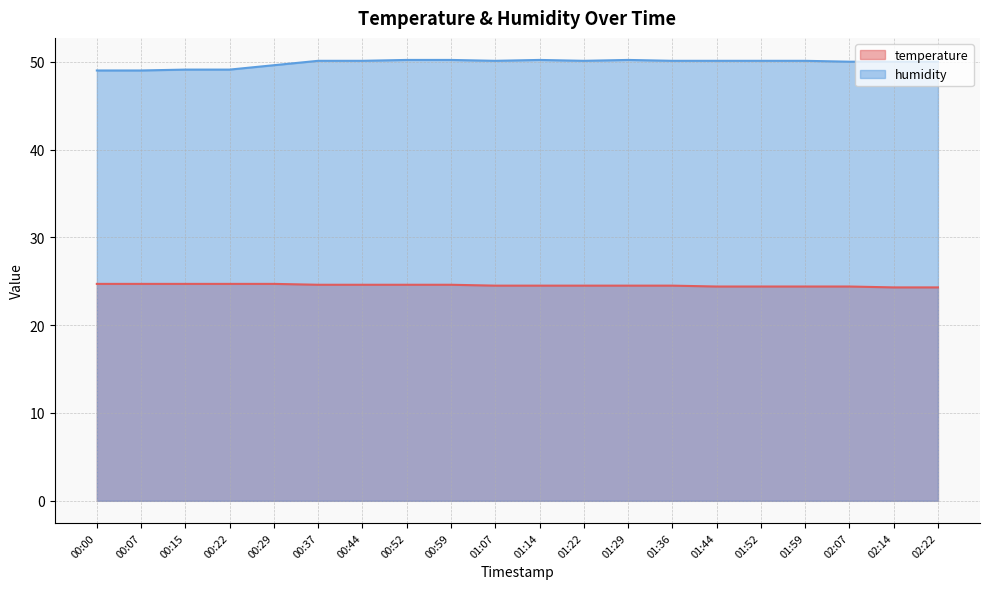

Does the chart have visible grid lines?

Yes